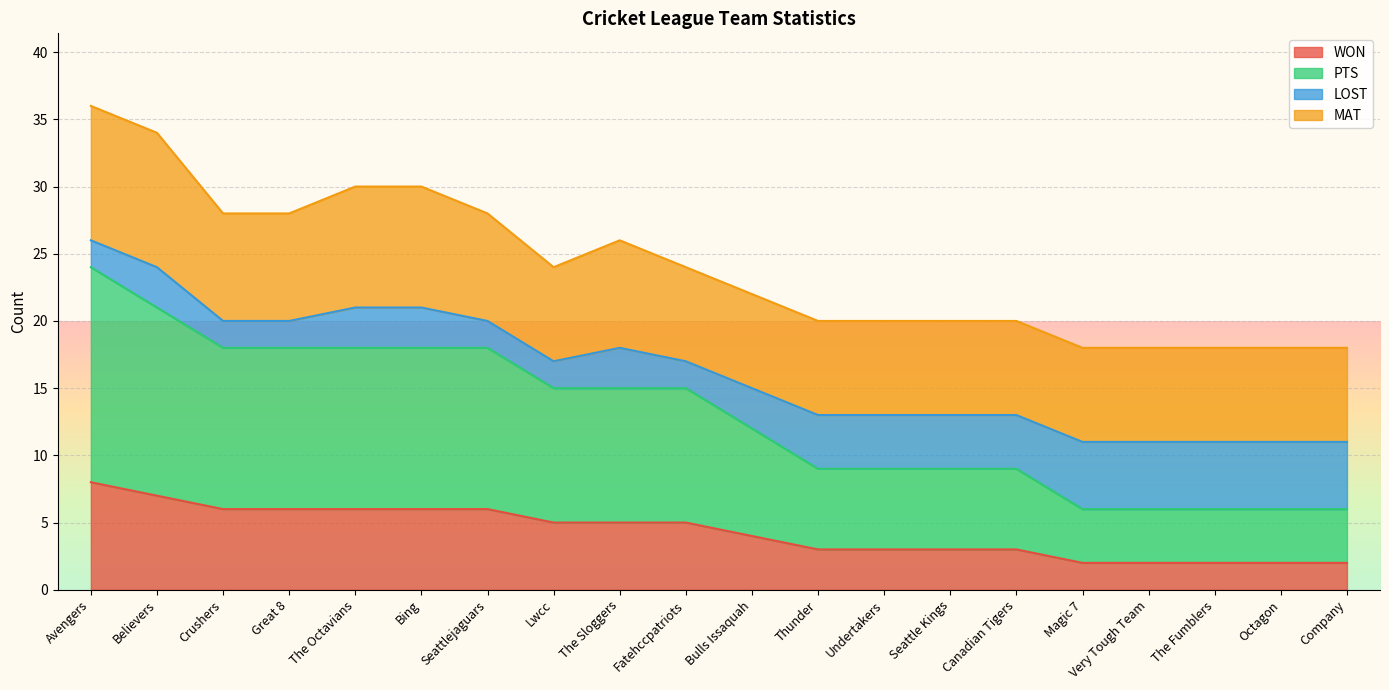

True or false: WON has more than 2 interior local peaks.

False